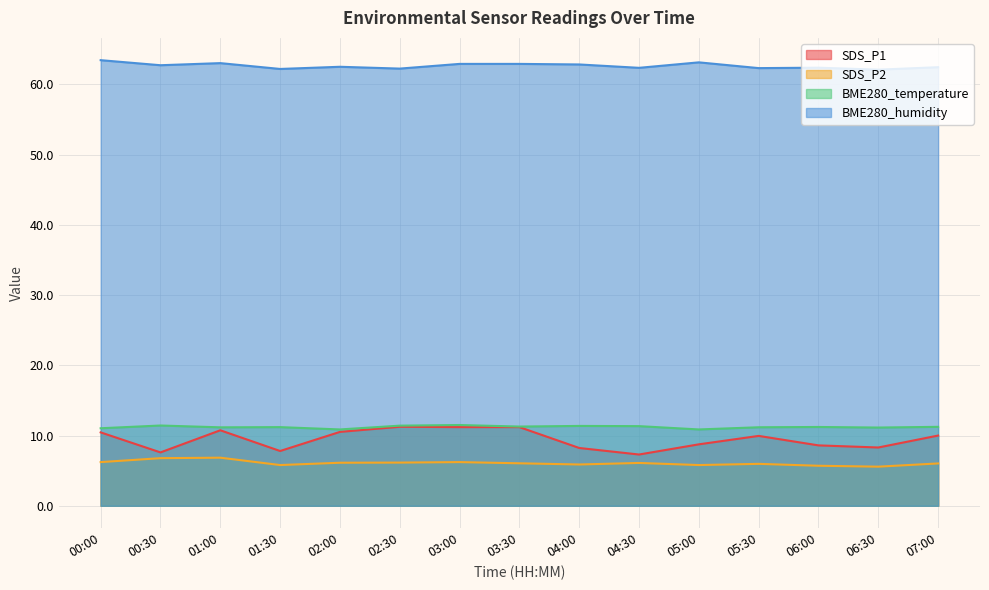

Is the value of BME280_humidity at 05:00 greater than the value of BME280_temperature at 03:00?

Yes